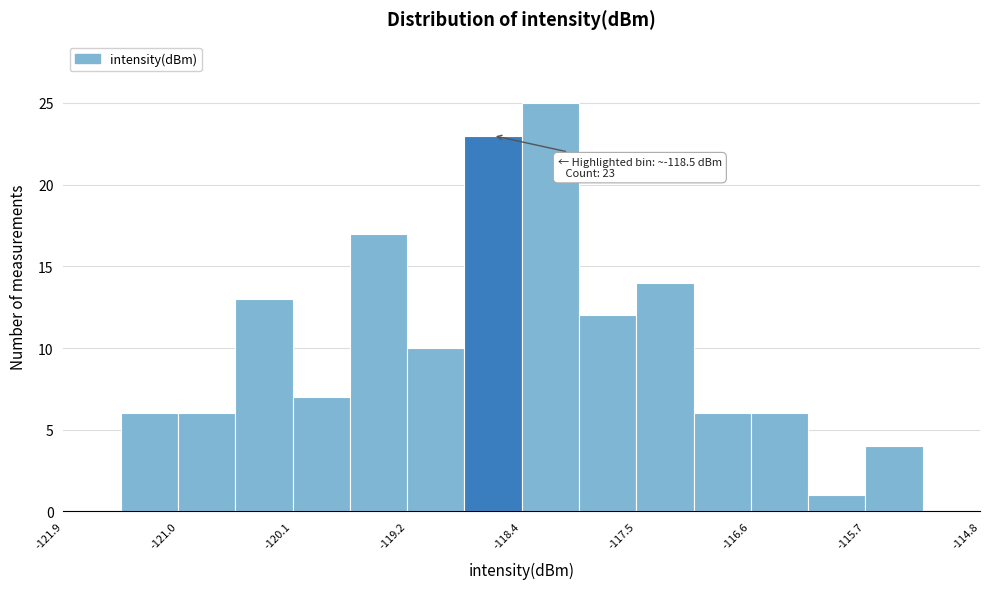

Which range on the x-axis has the tallest bar?

-118.4 to -117.9